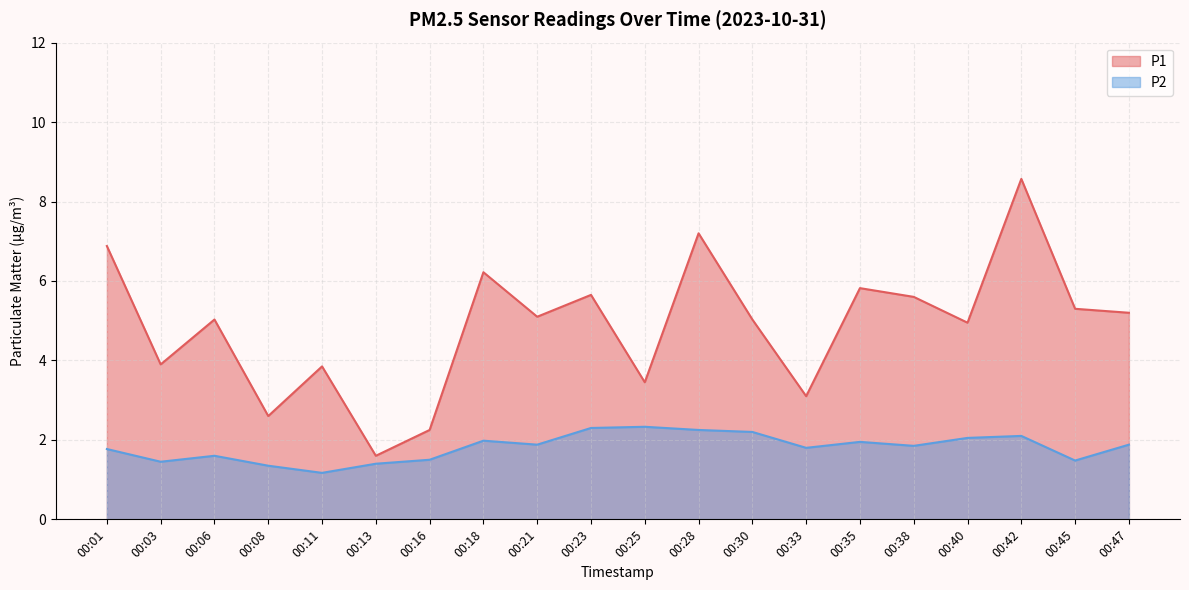

List the series in order of their peak value, lowest first.

P2, P1